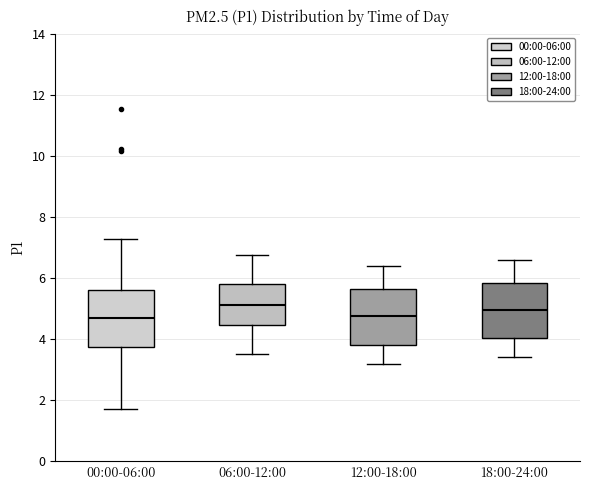

Reading left to right, transcribe this box plot: for each box, give where its median line is, the range the box spans, and where its two whiskers end, as read against the y-axis. The values are not printed on the chart, so give them approximately, as read against the axis.

00:00-06:00: median 4.6, box 3.8 to 5.6, whiskers 1.8 to 7.2
06:00-12:00: median 5.2, box 4.4 to 5.8, whiskers 3.6 to 6.8
12:00-18:00: median 4.8, box 3.8 to 5.6, whiskers 3.2 to 6.4
18:00-24:00: median 5.0, box 4.0 to 5.8, whiskers 3.4 to 6.6